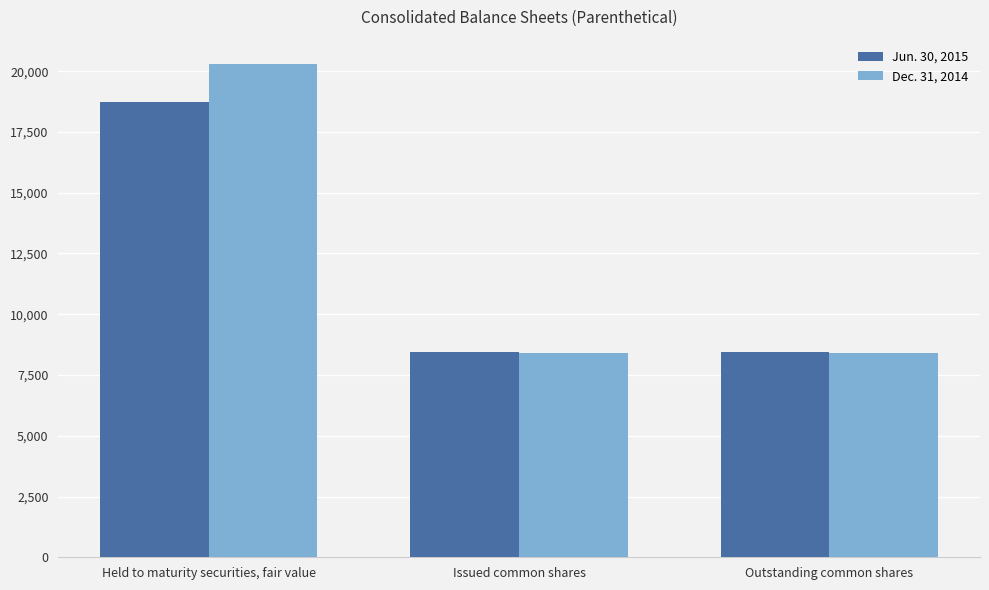

What is the greatest value displayed?

20281